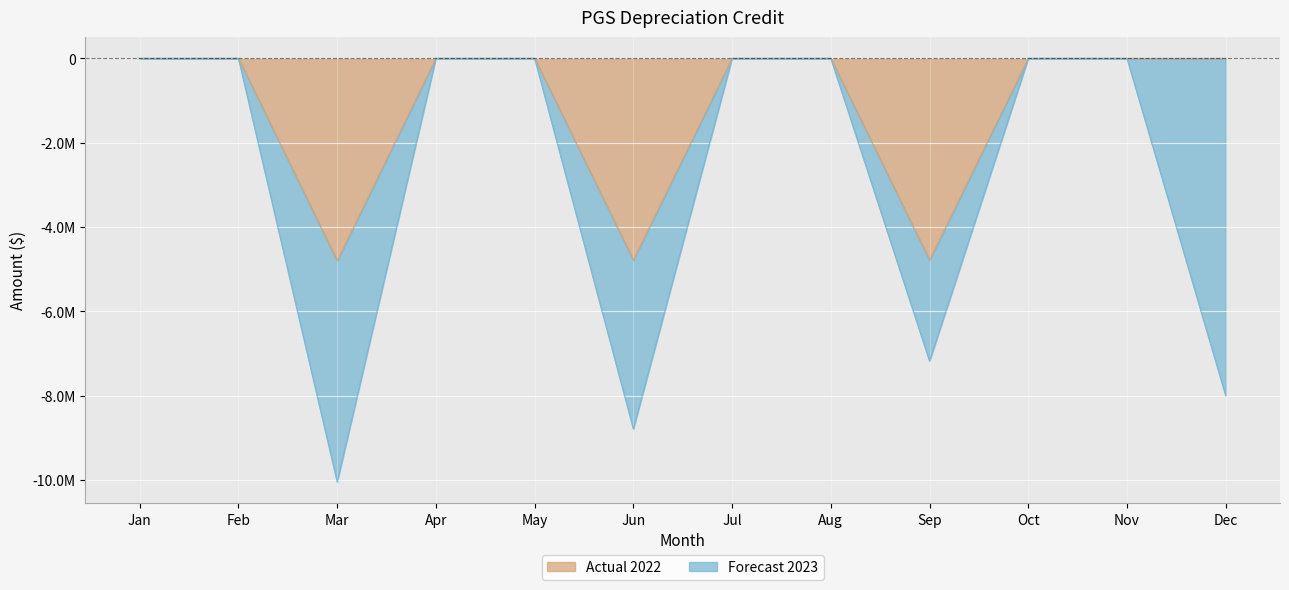

How many categories are shown in the chart?

12